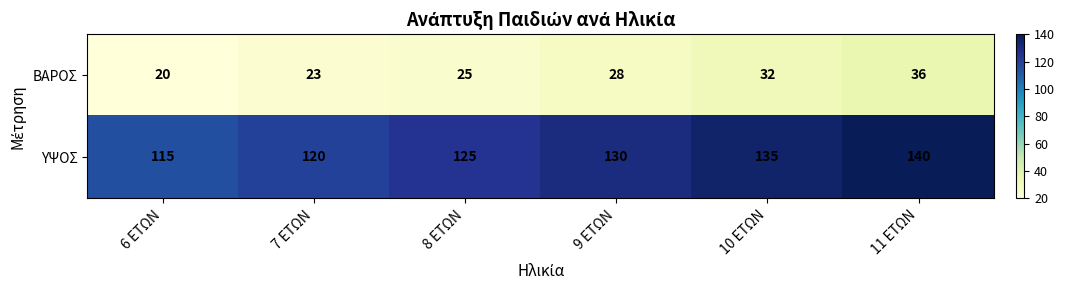

What is the average value of the ΥΨΟΣ series?

128